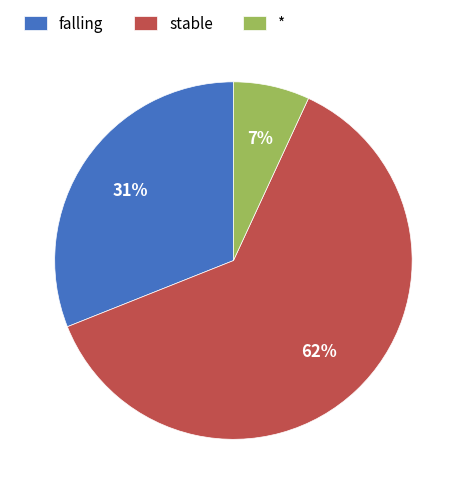

Is there a majority slice in this chart?

Yes